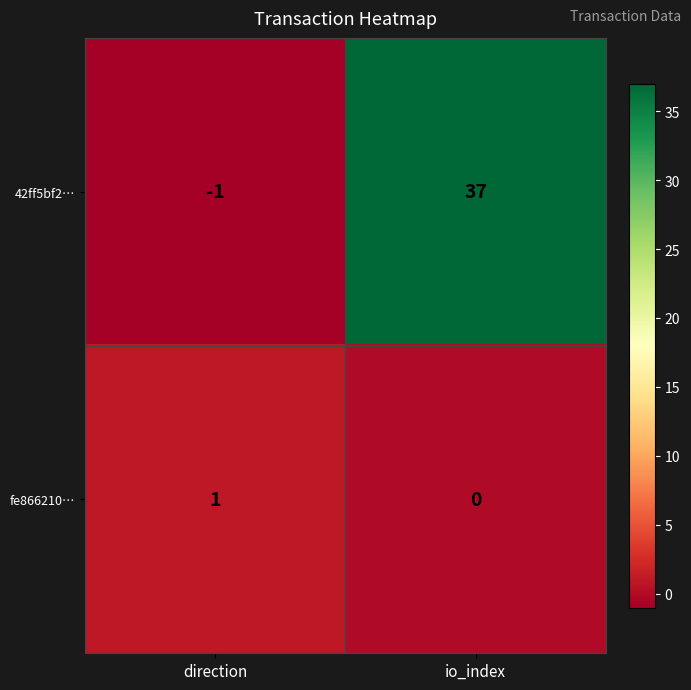

At which label does fe866210… reach its minimum?

io_index